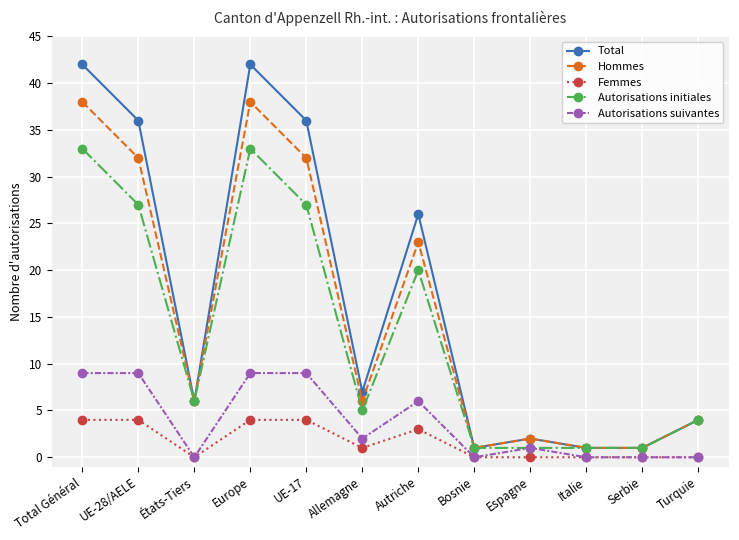

Is it true that Autorisations initiales equals 5 at Allemagne?

True